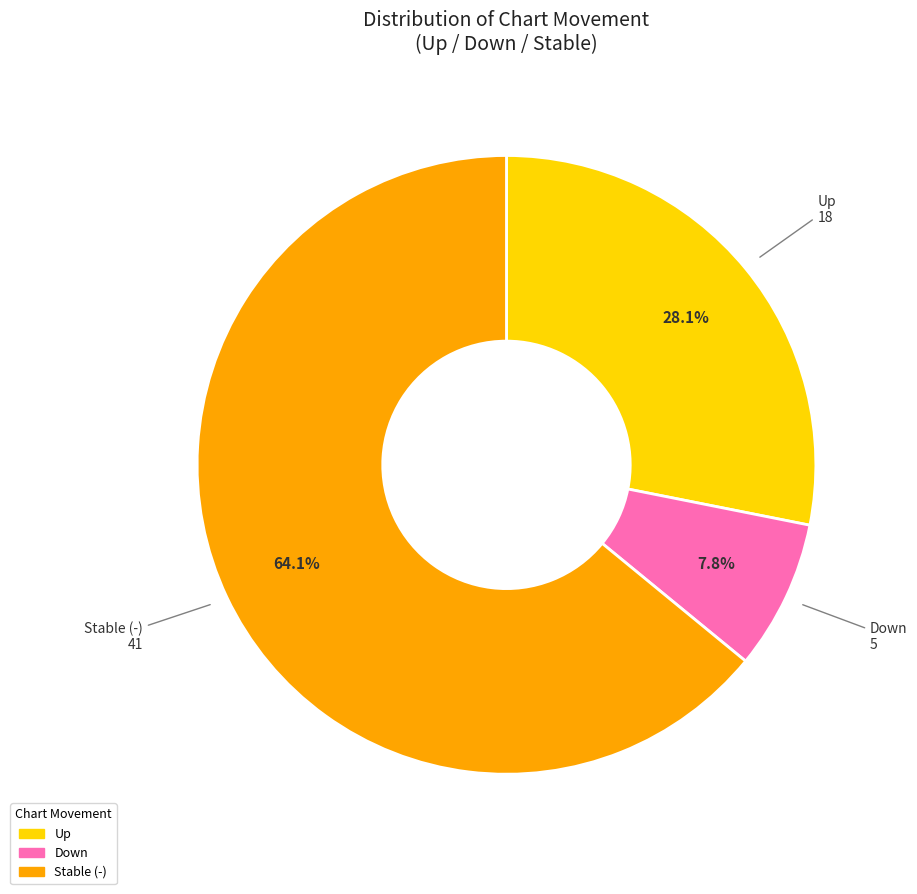

To the nearest percent, what is the average slice percentage?

33%